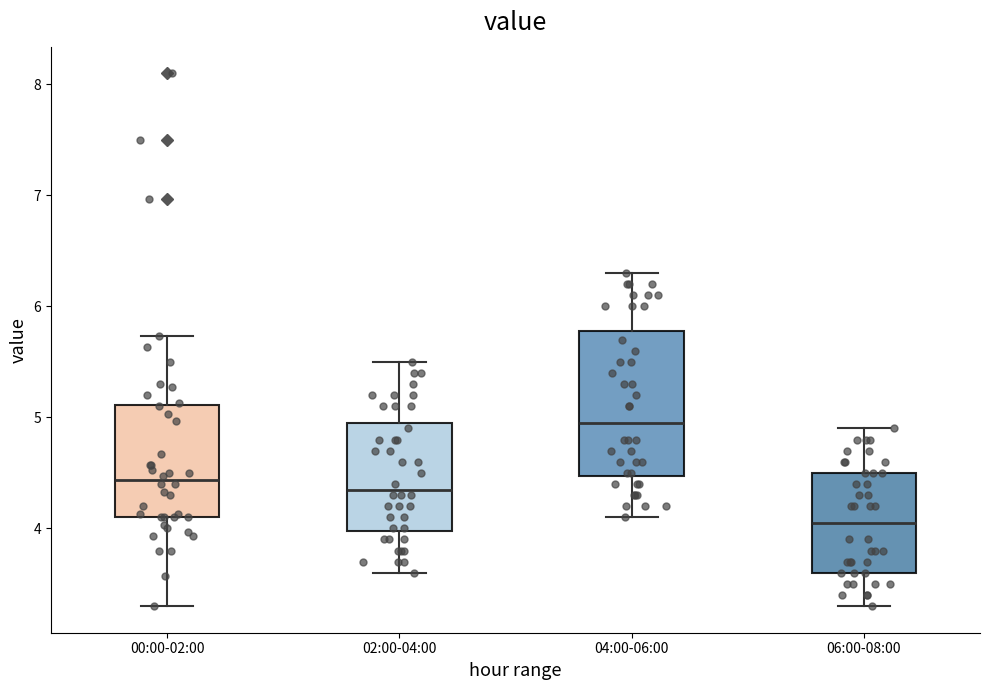

Reading left to right, read every box against the y-axis: the position of its median line, the range the box covers, and the ends of its whiskers. The values are not printed on the chart, so give them approximately, as read against the axis.

00:00-02:00: median 4.4, box 4.1 to 5.1, whiskers 3.3 to 5.7
02:00-04:00: median 4.4, box 4.0 to 5.0, whiskers 3.6 to 5.5
04:00-06:00: median 5.0, box 4.5 to 5.8, whiskers 4.1 to 6.3
06:00-08:00: median 4.1, box 3.6 to 4.5, whiskers 3.3 to 4.9